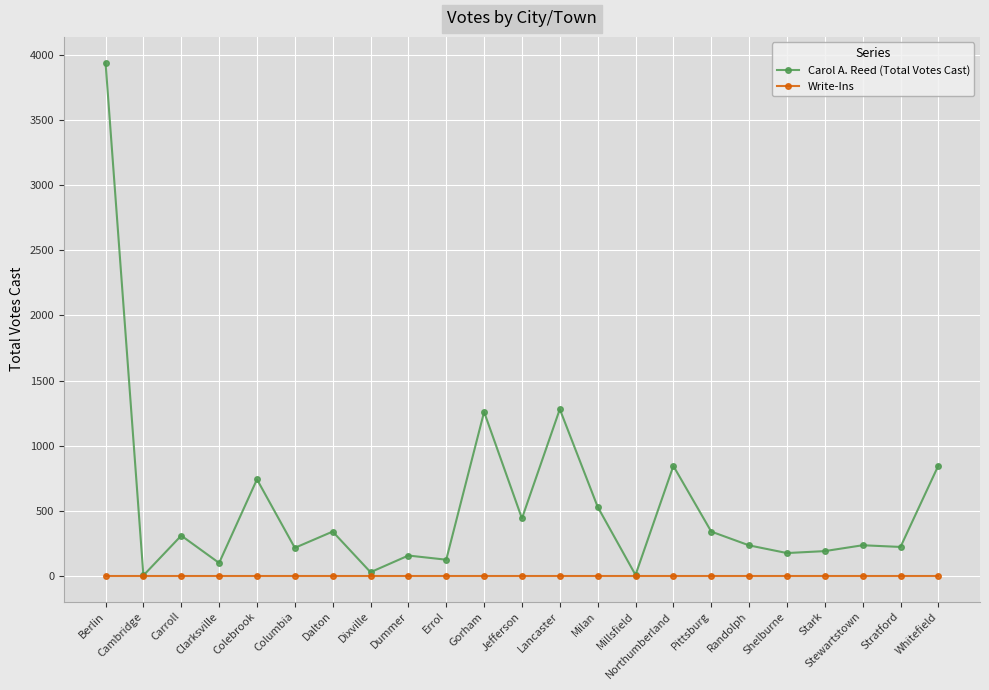

What is the difference between the maximum and minimum values in the Carol A. Reed (Total Votes Cast) series?

3939